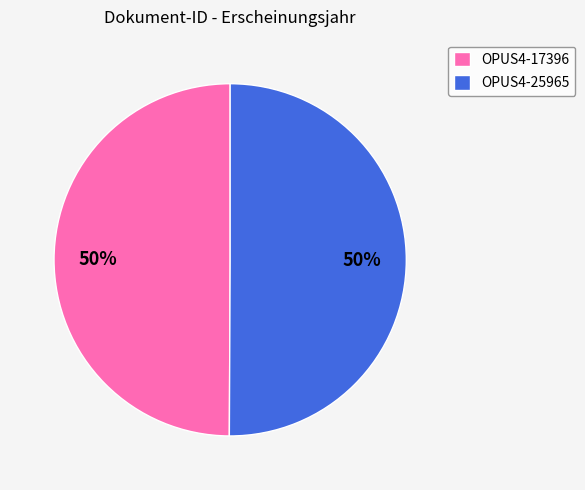

True or false: OPUS4-17396 accounts for 45% of the total.

False